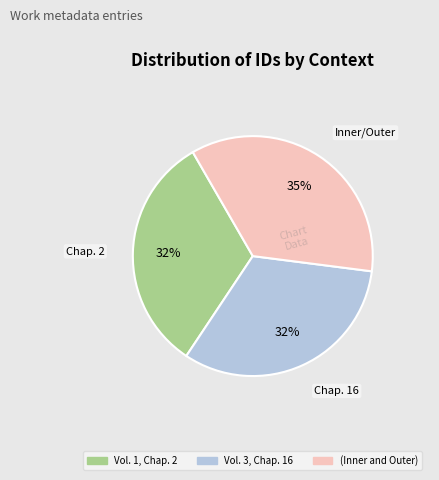

Count the number of slices in the pie.

3